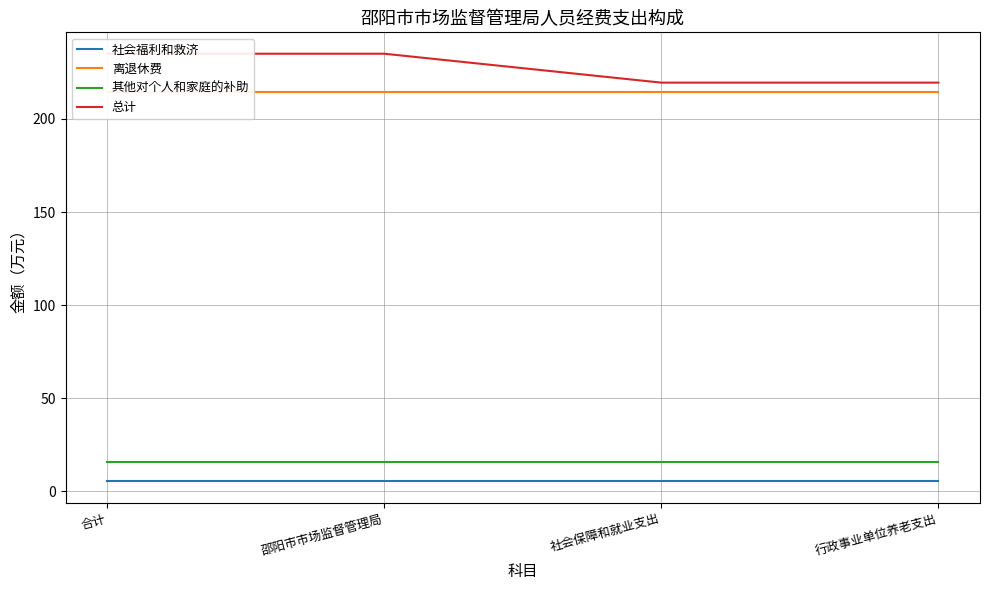

True or false: 总计 and 社会福利和救济 intersect in this chart.

False